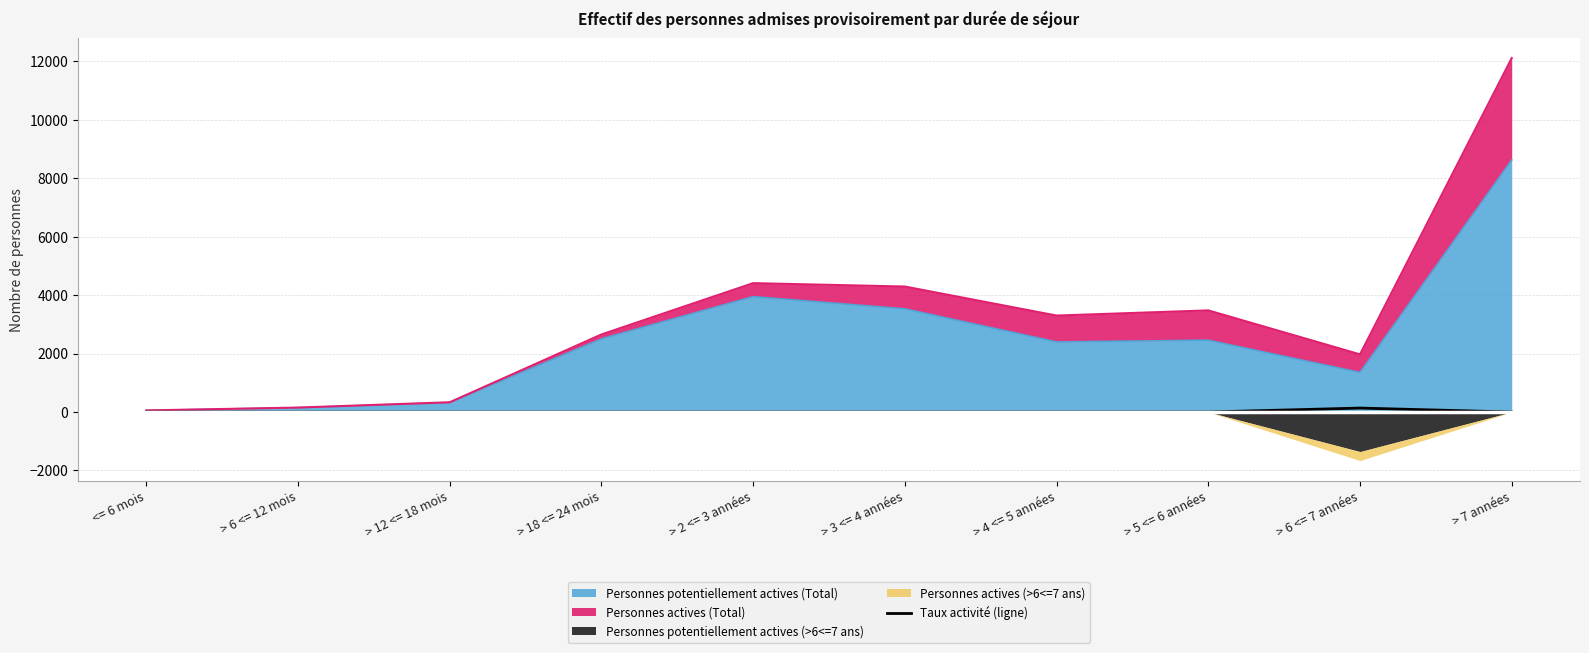

What is the difference between the maximum and minimum values?

135.2